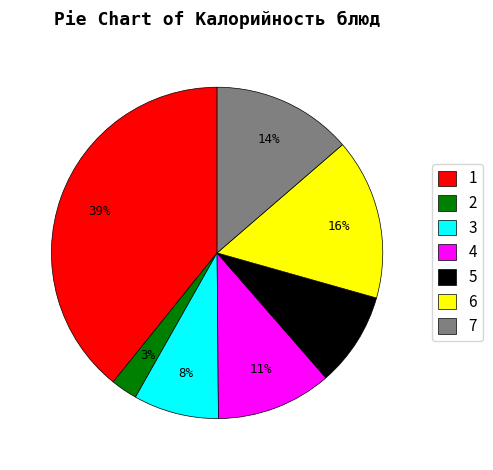

How many segments does this pie chart have?

7